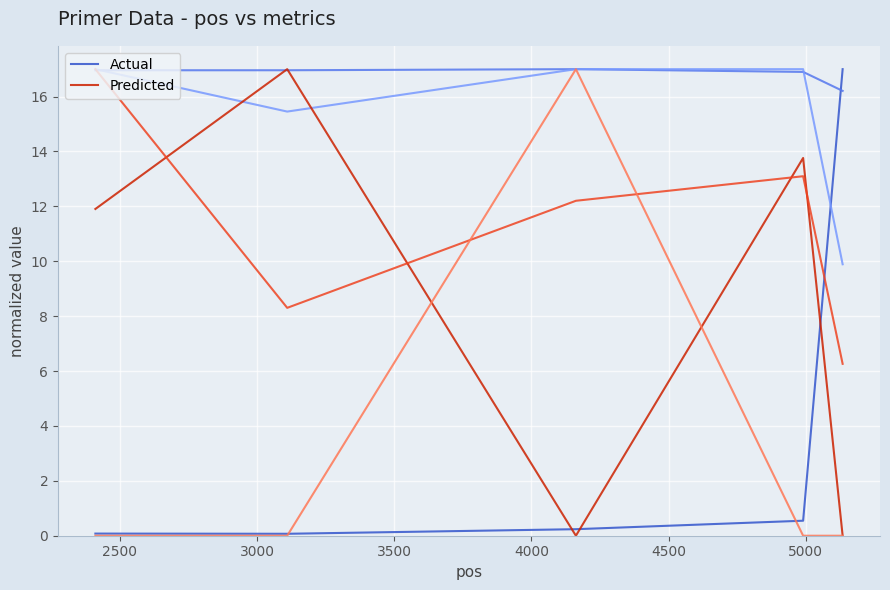

Where is the first local minimum for Actual?

2500